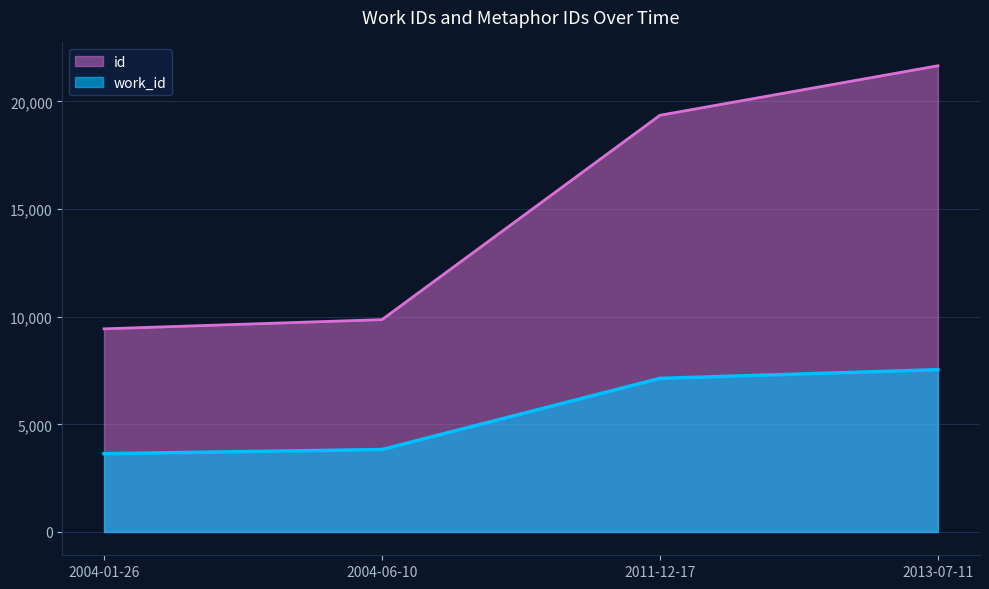

What is the total value across all series at 2013-07-11?

29188